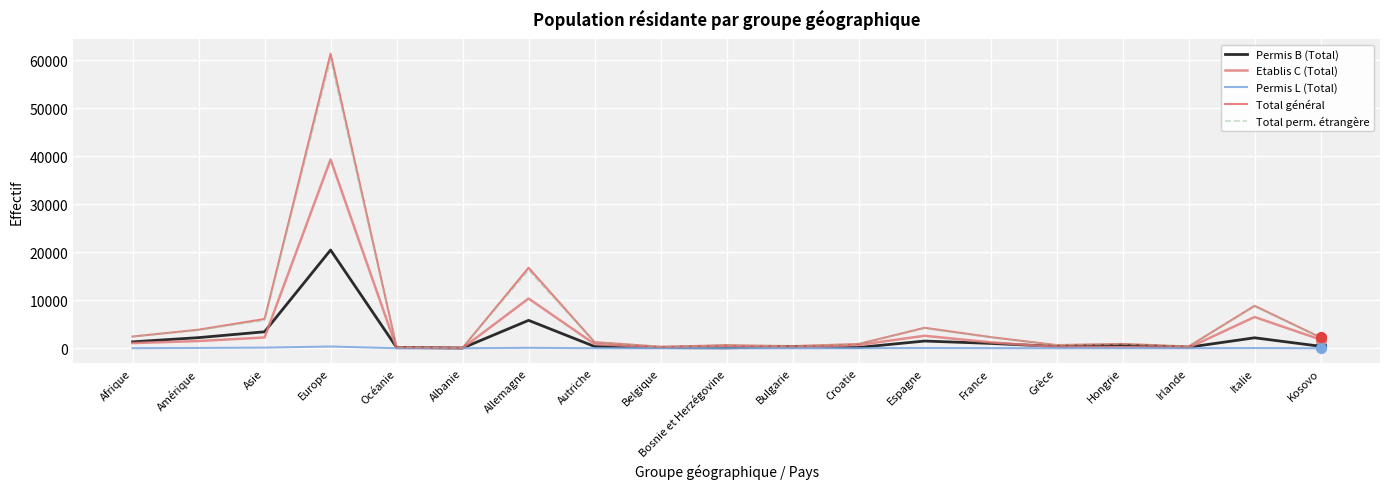

Which series has the widest spread of values?

Total général